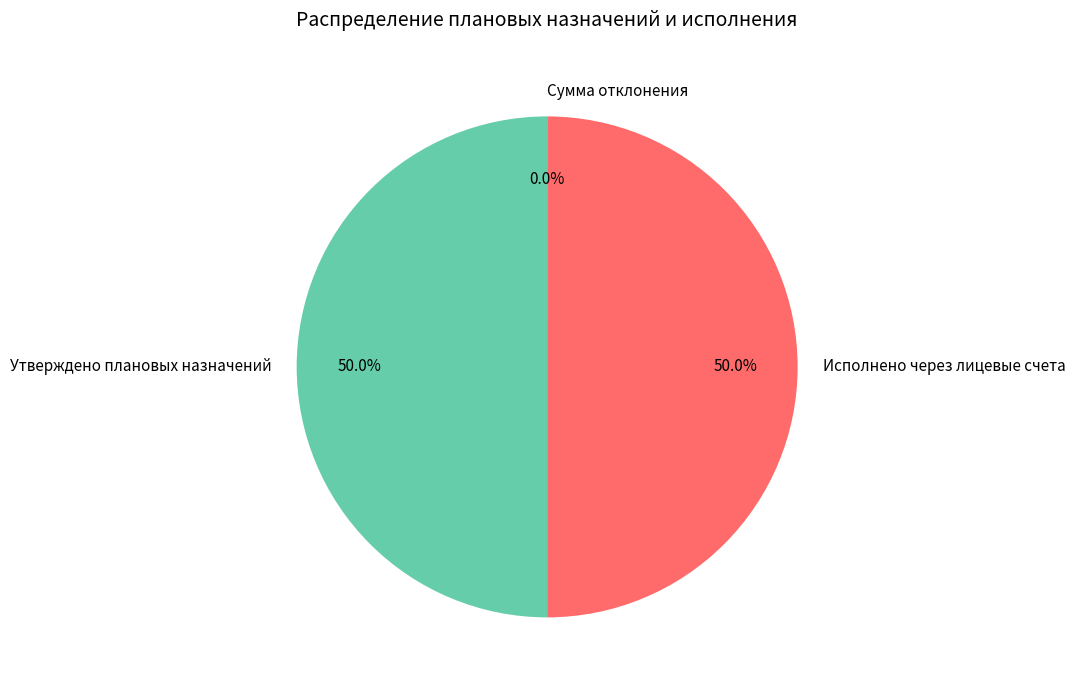

Is it true that Исполнено через лицевые счета is 50% of the pie?

True